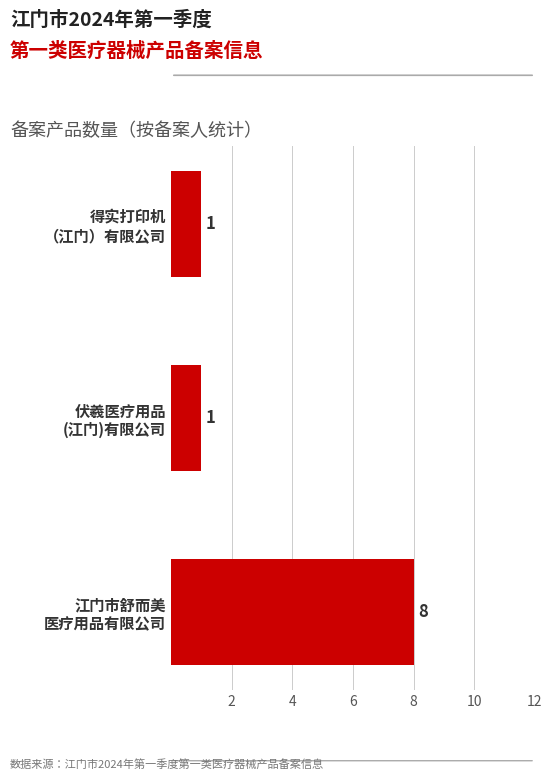

What is the sum of all values?

10